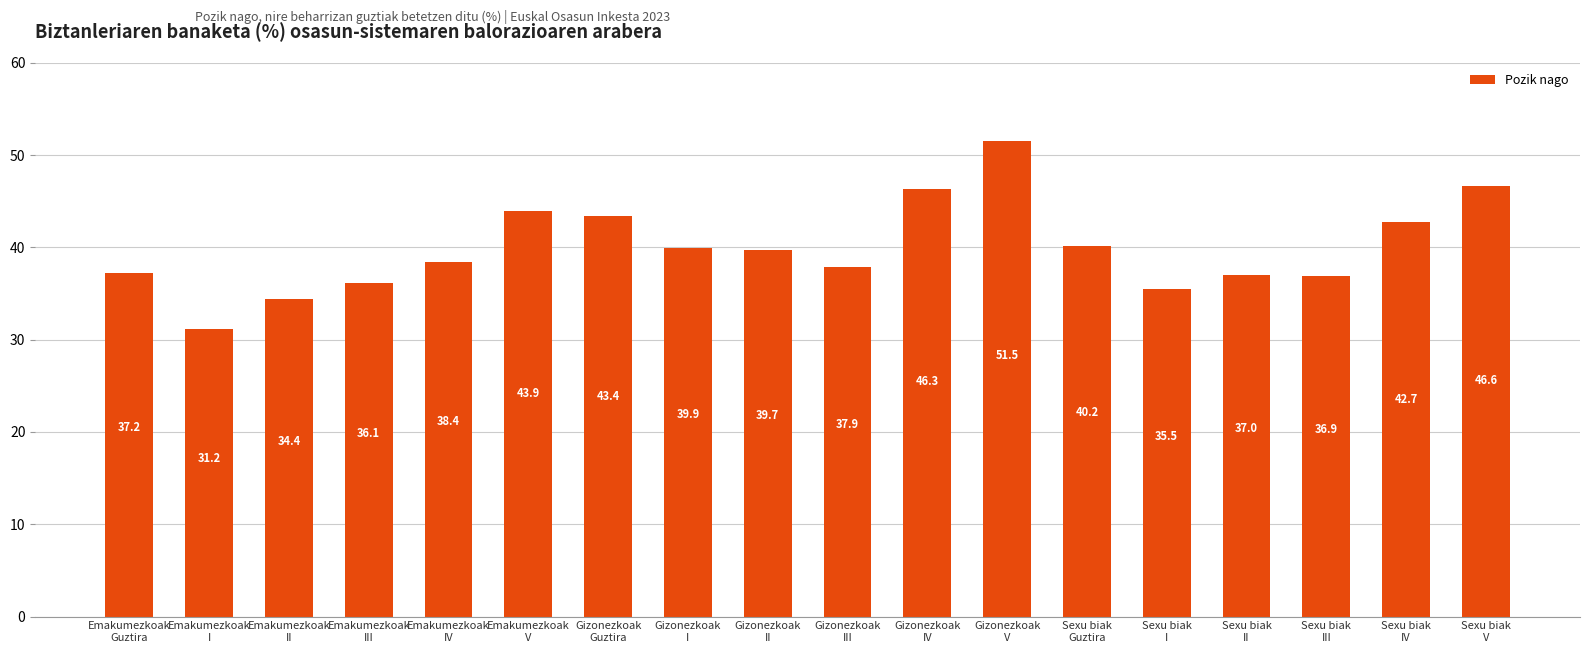

Rank the categories by value from highest to lowest.

Gizonezkoak
V, Sexu biak
V, Gizonezkoak
IV, Emakumezkoak
V, Gizonezkoak
Guztira, Sexu biak
IV, Sexu biak
Guztira, Gizonezkoak
I, Gizonezkoak
II, Emakumezkoak
IV, Gizonezkoak
III, Emakumezkoak
Guztira, Sexu biak
II, Sexu biak
III, Emakumezkoak
III, Sexu biak
I, Emakumezkoak
II, Emakumezkoak
I